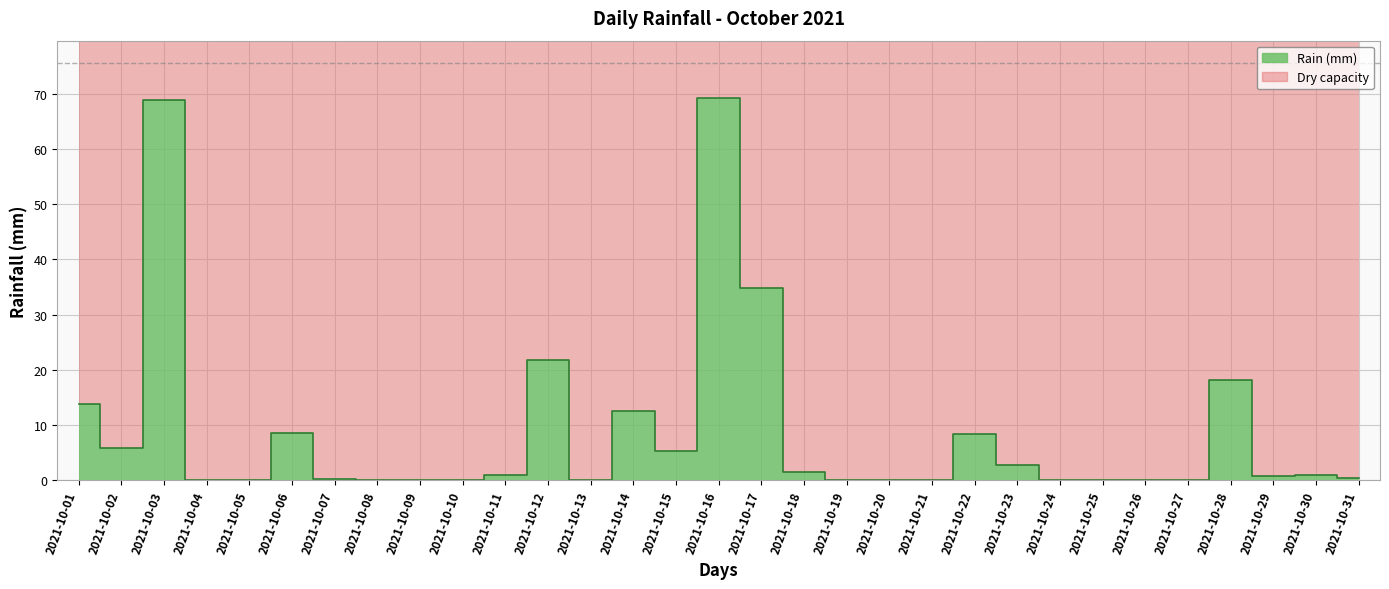

List the labels in order of value, largest first.

2021-10-16, 2021-10-03, 2021-10-17, 2021-10-12, 2021-10-28, 2021-10-01, 2021-10-14, 2021-10-06, 2021-10-22, 2021-10-02, 2021-10-15, 2021-10-23, 2021-10-18, 2021-10-11, 2021-10-30, 2021-10-29, 2021-10-31, 2021-10-07, 2021-10-04, 2021-10-05, 2021-10-08, 2021-10-09, 2021-10-10, 2021-10-13, 2021-10-19, 2021-10-20, 2021-10-21, 2021-10-24, 2021-10-25, 2021-10-26, 2021-10-27